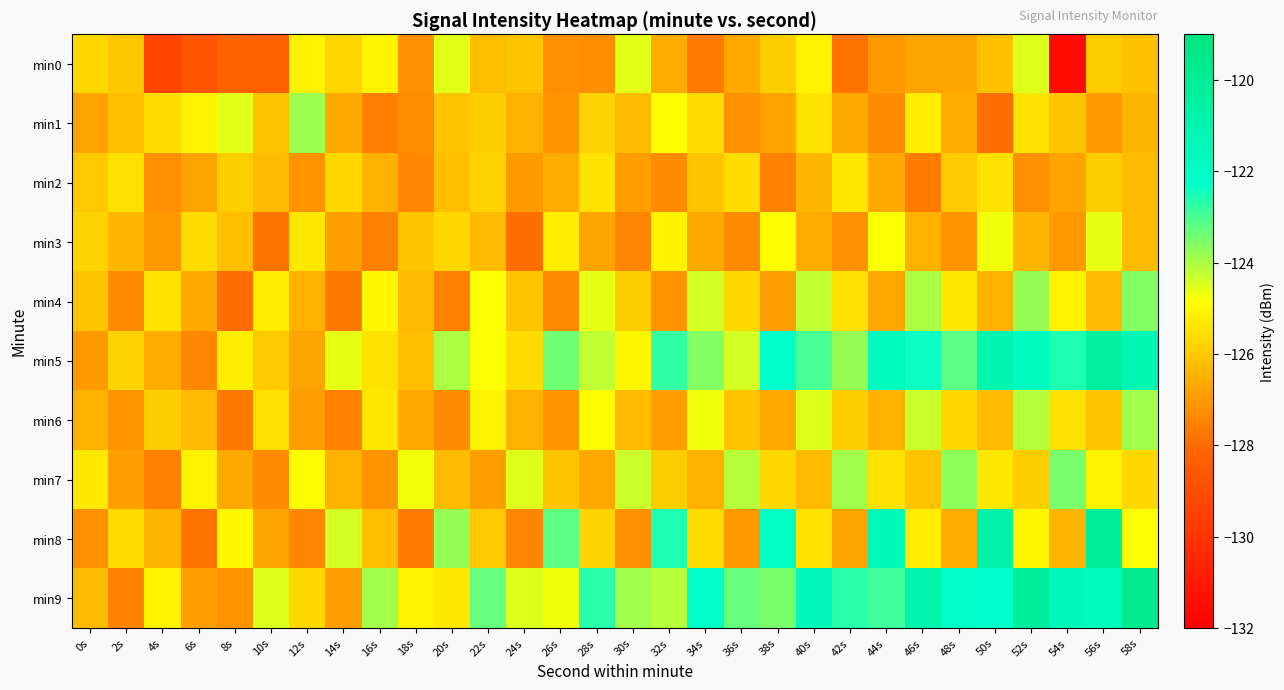

Reading right to left, list all the values displayed in this chart.

min0: 58s=-126.1	56s=-125.9	54s=-131.6	52s=-124.5	50s=-126.1	48s=-126.7	46s=-126.8	44s=-127.0	42s=-127.8	40s=-125.1	38s=-125.9	36s=-126.7	34s=-127.6	32s=-126.6	30s=-124.5	28s=-127.3	26s=-127.2	24s=-126.1	22s=-126.3	20s=-124.6	18s=-127.2	16s=-125.1	14s=-125.7	12s=-125.1	10s=-128.3	8s=-128.2	6s=-128.7	4s=-129.4	2s=-126.1	0s=-125.7
min1: 58s=-126.4	56s=-127.0	54s=-126.1	52s=-125.5	50s=-127.9	48s=-126.6	46s=-125.2	44s=-127.3	42s=-126.7	40s=-125.4	38s=-126.8	36s=-127.2	34s=-125.6	32s=-124.9	30s=-126.3	28s=-125.8	26s=-127.1	24s=-126.5	22s=-125.9	20s=-126.1	18s=-127.2	16s=-127.6	14s=-126.7	12s=-123.8	10s=-126.1	8s=-124.6	6s=-125.1	4s=-125.6	2s=-126.2	0s=-126.8
min2: 58s=-126.3	56s=-125.9	54s=-126.8	52s=-127.2	50s=-125.5	48s=-126.0	46s=-127.6	44s=-126.7	42s=-125.3	40s=-126.4	38s=-127.5	36s=-125.6	34s=-126.1	32s=-127.3	30s=-126.9	28s=-125.4	26s=-126.6	24s=-127.0	22s=-125.8	20s=-126.2	18s=-127.4	16s=-126.5	14s=-125.7	12s=-127.1	10s=-126.3	8s=-125.9	6s=-126.8	4s=-127.2	2s=-125.5	0s=-126.0
min3: 58s=-126.3	56s=-124.6	54s=-127.0	52s=-126.4	50s=-124.7	48s=-127.1	46s=-126.5	44s=-124.8	42s=-127.2	40s=-126.6	38s=-124.9	36s=-127.3	34s=-126.7	32s=-125.1	30s=-127.4	28s=-126.8	26s=-125.2	24s=-127.9	22s=-126.3	20s=-125.7	18s=-126.1	16s=-127.5	14s=-126.9	12s=-125.3	10s=-127.8	8s=-126.2	6s=-125.6	4s=-127.0	2s=-126.4	0s=-125.8
min4: 58s=-123.6	56s=-126.3	54s=-125.1	52s=-123.8	50s=-126.5	48s=-125.3	46s=-124.0	44s=-126.7	42s=-125.5	40s=-124.2	38s=-126.9	36s=-125.7	34s=-124.4	32s=-127.1	30s=-125.9	28s=-124.6	26s=-127.3	24s=-126.1	22s=-124.8	20s=-127.5	18s=-126.3	16s=-125.0	14s=-127.7	12s=-126.5	10s=-125.2	8s=-127.9	6s=-126.7	4s=-125.4	2s=-127.3	0s=-126.1
min5: 58s=-121.2	56s=-120.4	54s=-122.6	52s=-121.8	50s=-121.0	48s=-123.2	46s=-122.4	44s=-121.6	42s=-123.8	40s=-123.0	38s=-122.2	36s=-124.4	34s=-123.6	32s=-122.8	30s=-125.0	28s=-124.2	26s=-123.4	24s=-125.6	22s=-124.8	20s=-124.0	18s=-126.2	16s=-125.4	14s=-124.6	12s=-126.8	10s=-126.0	8s=-125.2	6s=-127.4	4s=-126.6	2s=-125.8	0s=-127.0
min6: 58s=-123.9	56s=-126.1	54s=-125.5	52s=-124.1	50s=-126.3	48s=-125.7	46s=-124.3	44s=-126.5	42s=-125.9	40s=-124.5	38s=-126.7	36s=-126.1	34s=-124.7	32s=-126.9	30s=-126.3	28s=-124.9	26s=-127.1	24s=-126.5	22s=-125.1	20s=-127.3	18s=-126.7	16s=-125.3	14s=-127.5	12s=-126.9	10s=-125.5	8s=-127.7	6s=-126.3	4s=-125.9	2s=-127.1	0s=-126.5
min7: 58s=-125.7	56s=-125.1	54s=-123.5	52s=-125.9	50s=-125.3	48s=-123.7	46s=-126.1	44s=-125.5	42s=-123.9	40s=-126.3	38s=-125.7	36s=-124.1	34s=-126.5	32s=-125.9	30s=-124.3	28s=-126.7	26s=-126.1	24s=-124.5	22s=-126.9	20s=-126.3	18s=-124.7	16s=-127.1	14s=-126.5	12s=-124.9	10s=-127.3	8s=-126.7	6s=-125.1	4s=-127.5	2s=-126.9	0s=-125.3
min8: 58s=-124.8	56s=-120.2	54s=-126.4	52s=-125.0	50s=-120.8	48s=-126.6	46s=-125.2	44s=-121.4	42s=-126.8	40s=-125.4	38s=-122.0	36s=-127.0	34s=-125.6	32s=-122.6	30s=-127.2	28s=-125.8	26s=-123.2	24s=-127.4	22s=-126.0	20s=-123.8	18s=-127.6	16s=-126.2	14s=-124.4	12s=-127.4	10s=-126.8	8s=-125.0	6s=-127.8	4s=-126.4	2s=-125.6	0s=-127.2
min9: 58s=-119.7	56s=-121.7	54s=-121.5	52s=-120.3	50s=-122.3	48s=-122.1	46s=-120.9	44s=-122.9	42s=-122.7	40s=-121.5	38s=-123.5	36s=-123.3	34s=-122.1	32s=-124.1	30s=-123.9	28s=-122.7	26s=-124.7	24s=-124.5	22s=-123.3	20s=-125.3	18s=-125.1	16s=-123.9	14s=-126.9	12s=-125.7	10s=-124.5	8s=-127.1	6s=-126.9	4s=-125.1	2s=-127.5	0s=-126.3